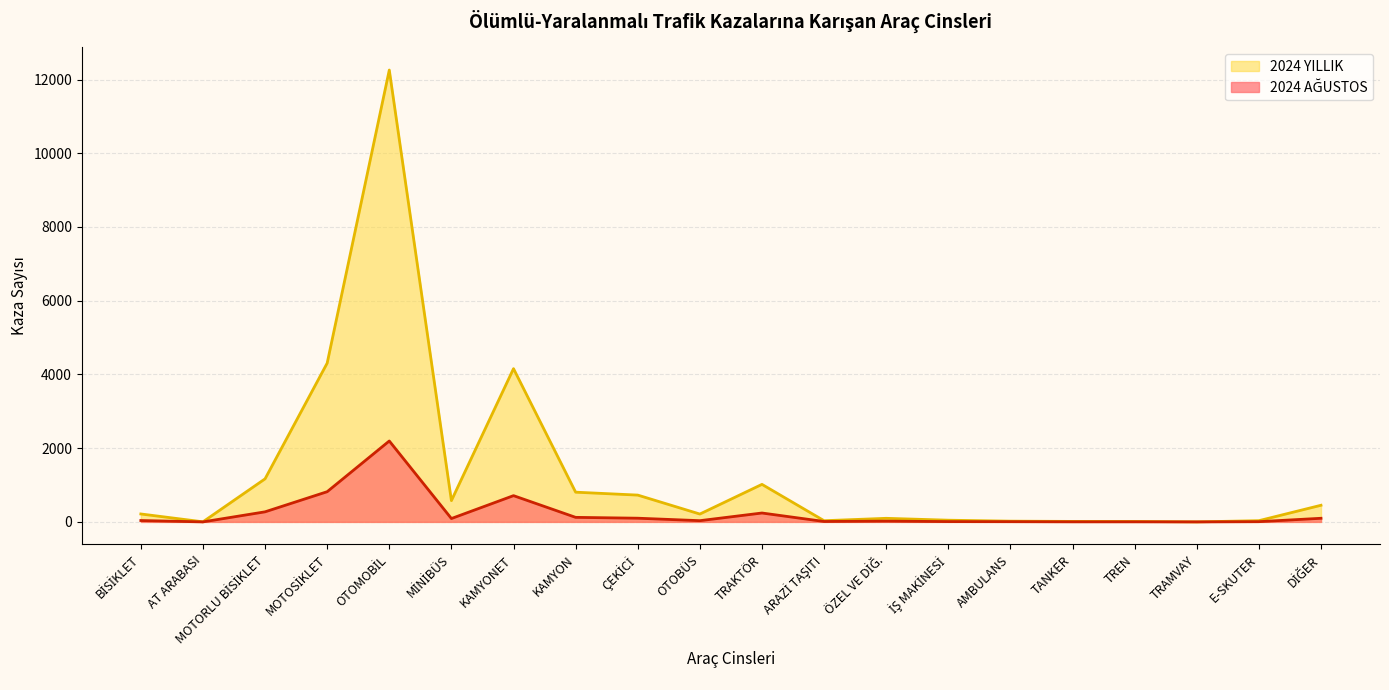

Is the value of 2024 AĞUSTOS at KAMYONET greater than the value of 2024 YILLIK at OTOBÜS?

Yes